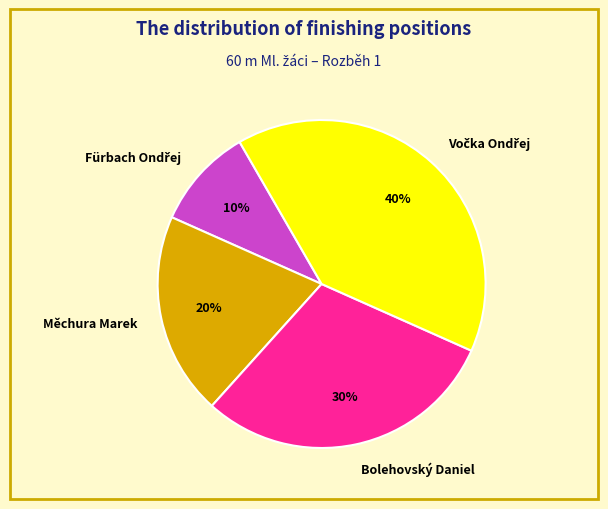

Does Měchura Marek account for over 50% of the chart?

No